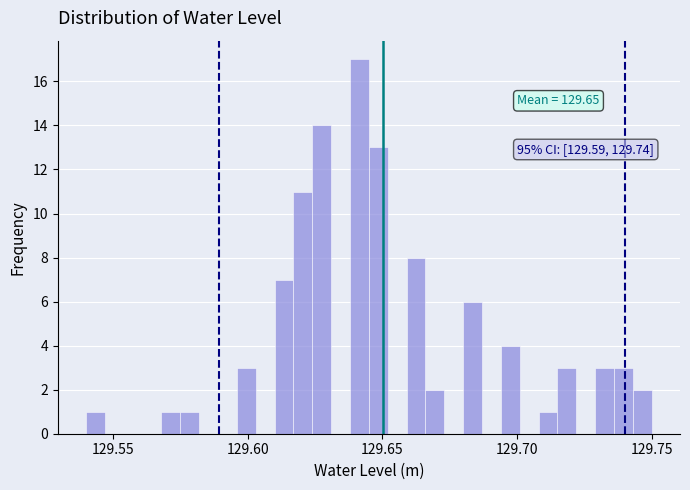

Around what value on the x-axis is the tallest bar? Give the approximate position of its centre, as read against the axis.

129.640